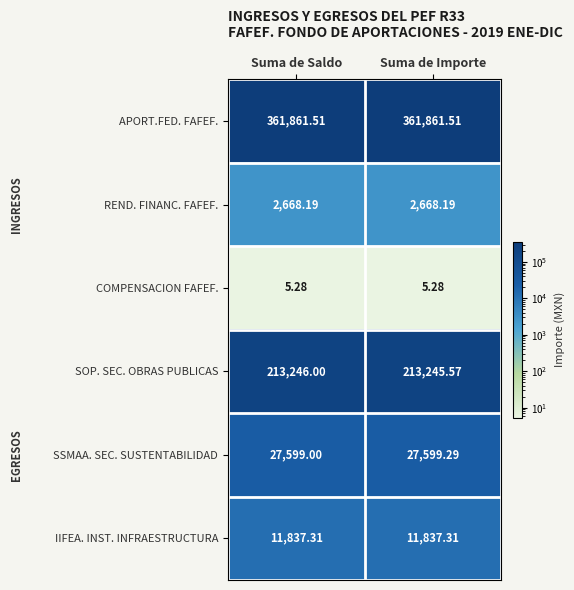

At which label does SOP. SEC. OBRAS PUBLICAS reach its peak?

Suma de Saldo